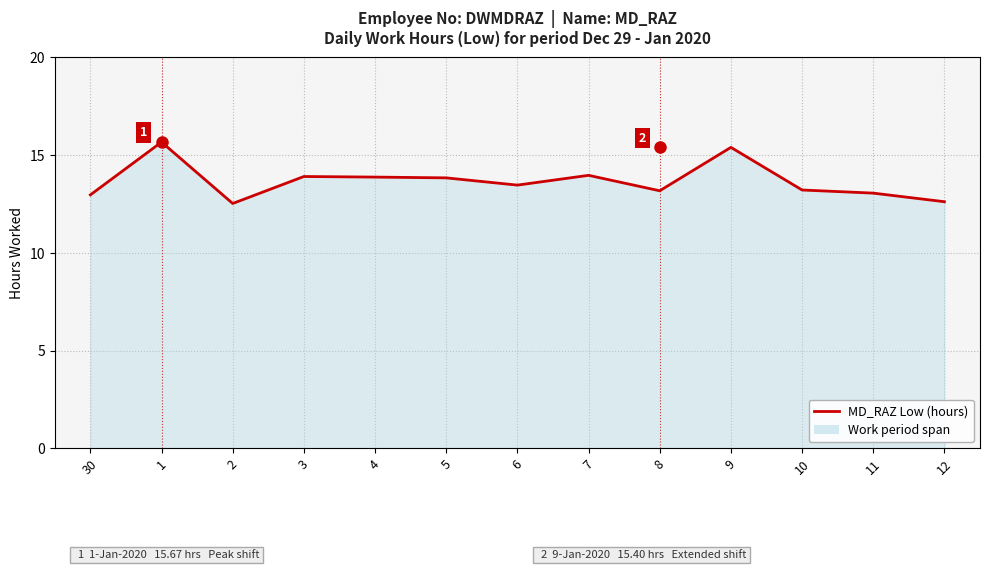

At which category does the chart reach its peak across all series?

1